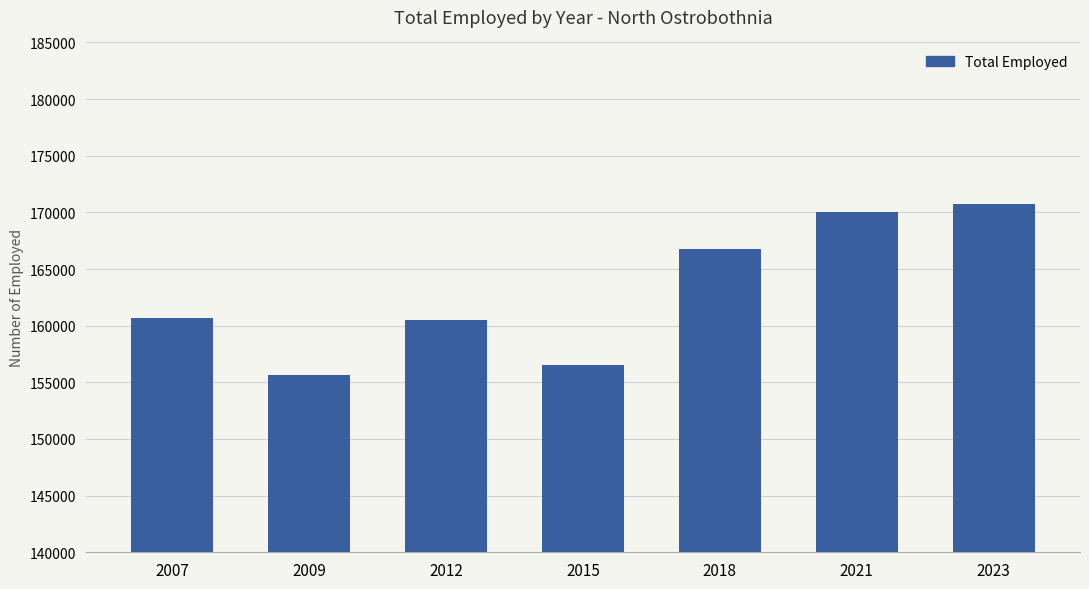

What is the value of the 2nd bar from the left?

155633